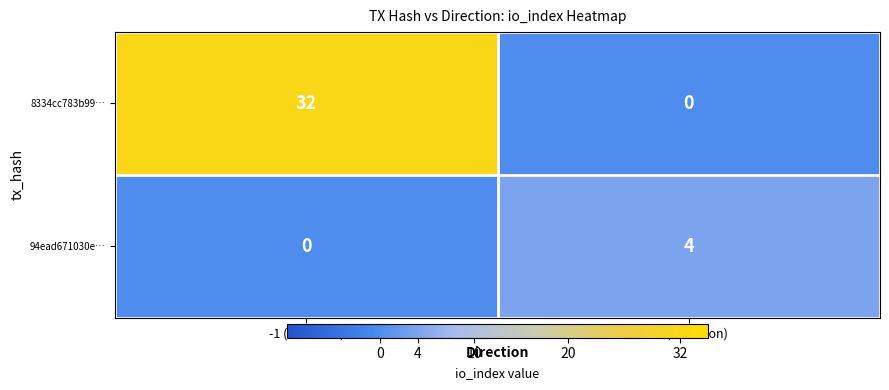

What is the sum of the 8334cc783b99… values at +1 (direction) and -1 (direction)?

32